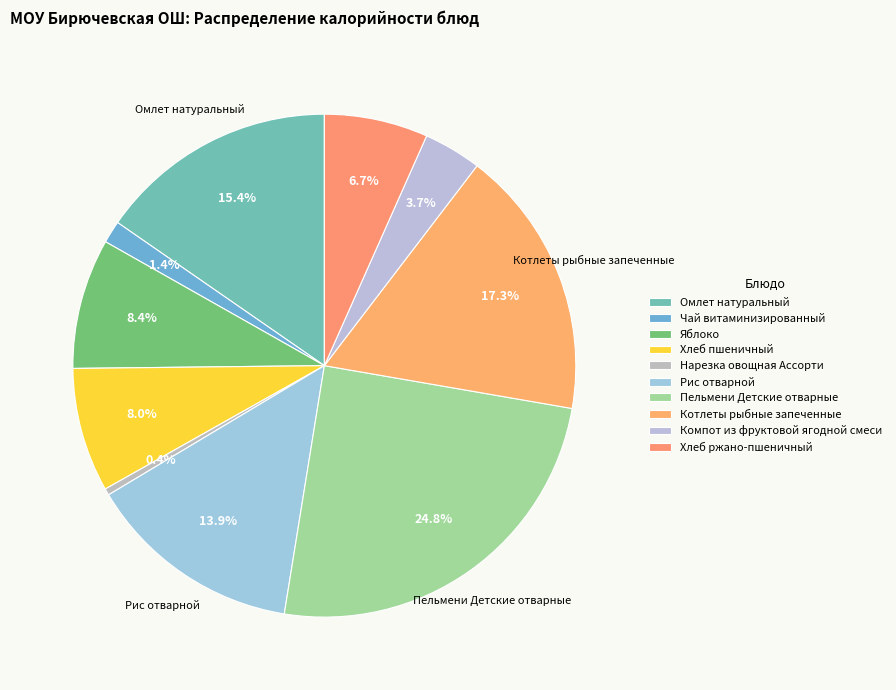

How many slices are in this pie chart?

10